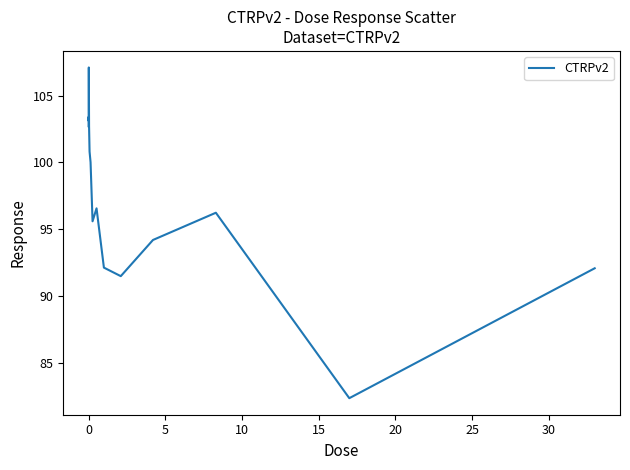

What is the smallest value displayed?

82.3